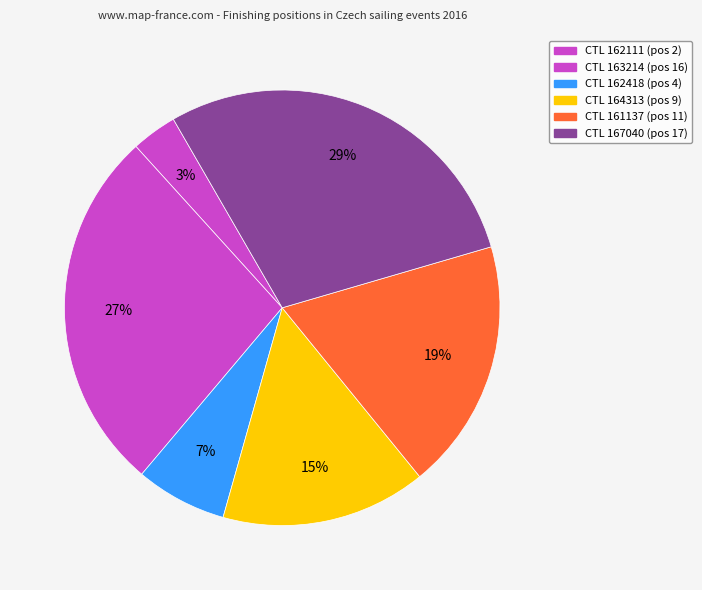

Count the number of slices in the pie.

6